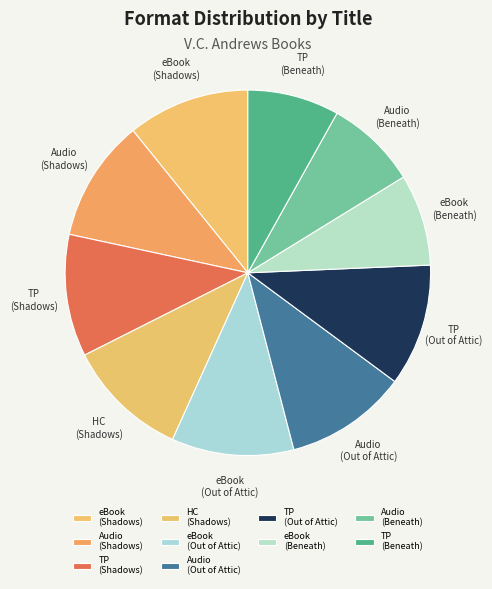

Is the sum of eBook (Out of Attic) and HC (Shadows) greater than half?

No